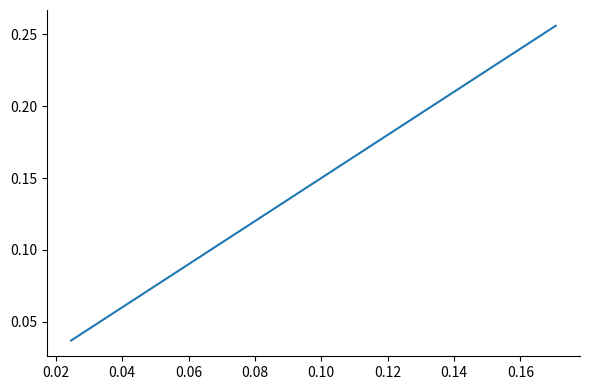

Is this an area chart (filled region under the line)?

No